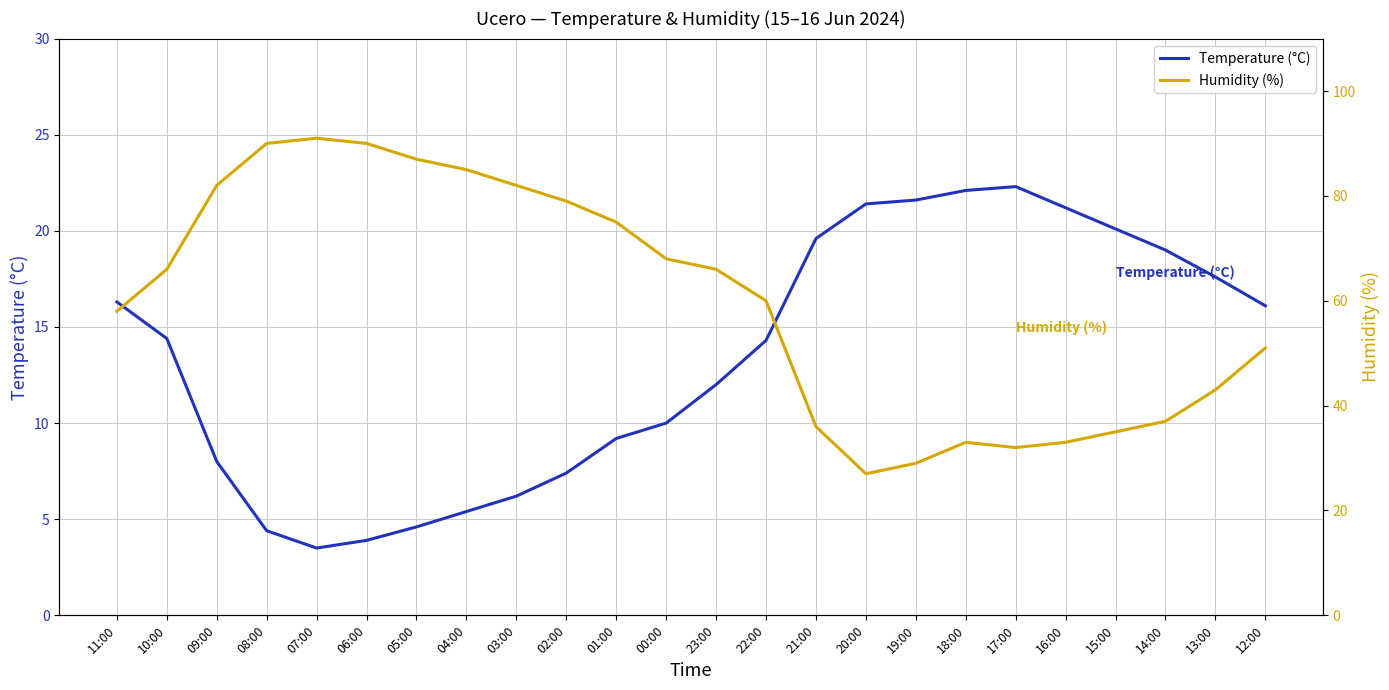

List the labels in order of Temperature (°C) value, smallest first.

07:00, 06:00, 08:00, 05:00, 04:00, 03:00, 02:00, 09:00, 01:00, 00:00, 23:00, 22:00, 10:00, 12:00, 11:00, 13:00, 14:00, 21:00, 15:00, 16:00, 20:00, 19:00, 18:00, 17:00